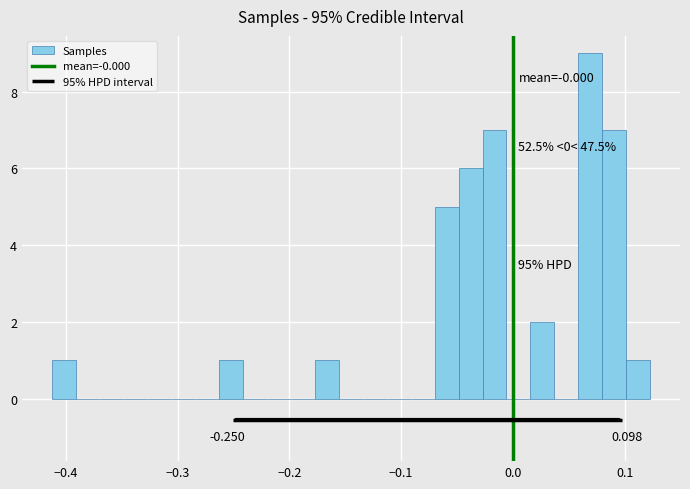

Read against the x-axis, roughly where is the centre of the tallest bar?

0.07